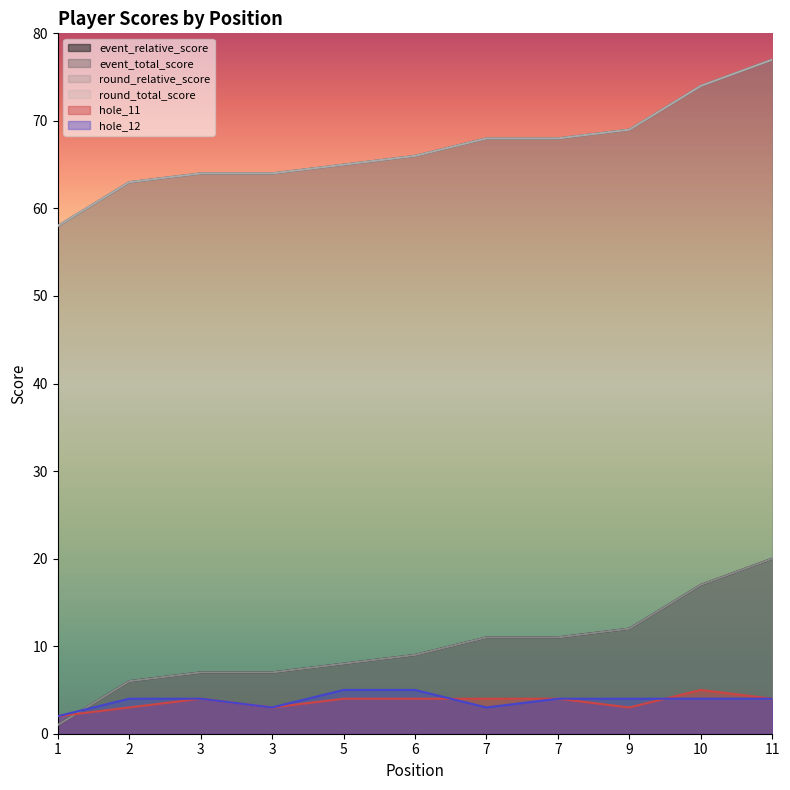

At which category does hole_11 reach its first local valley?

3